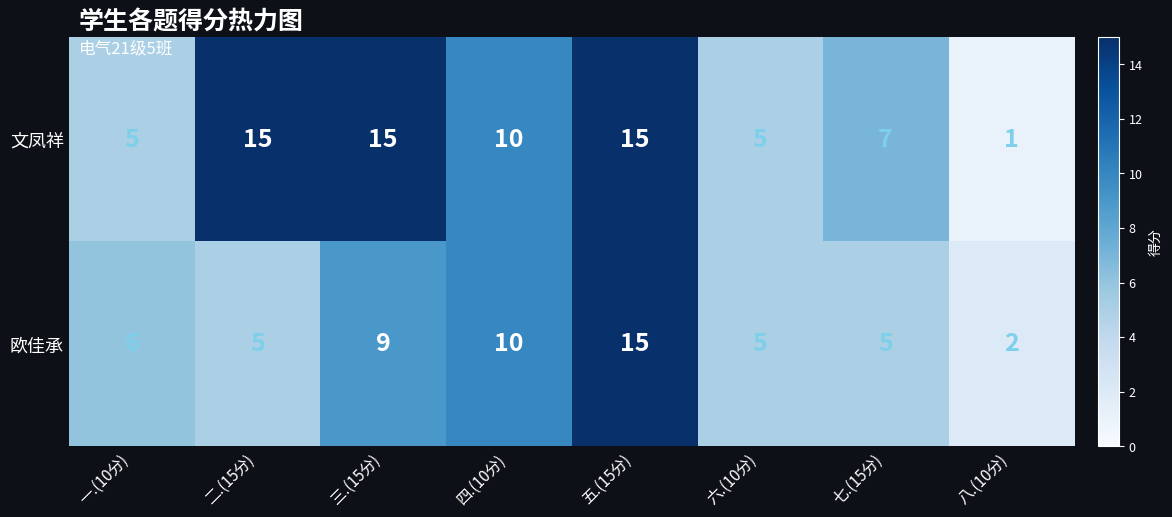

What value does the 文凤祥 series have at 六.(10分)?

5